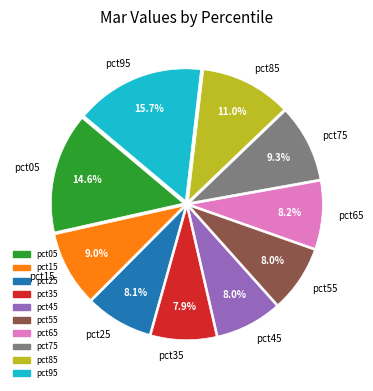

Does any single category account for the majority?

No